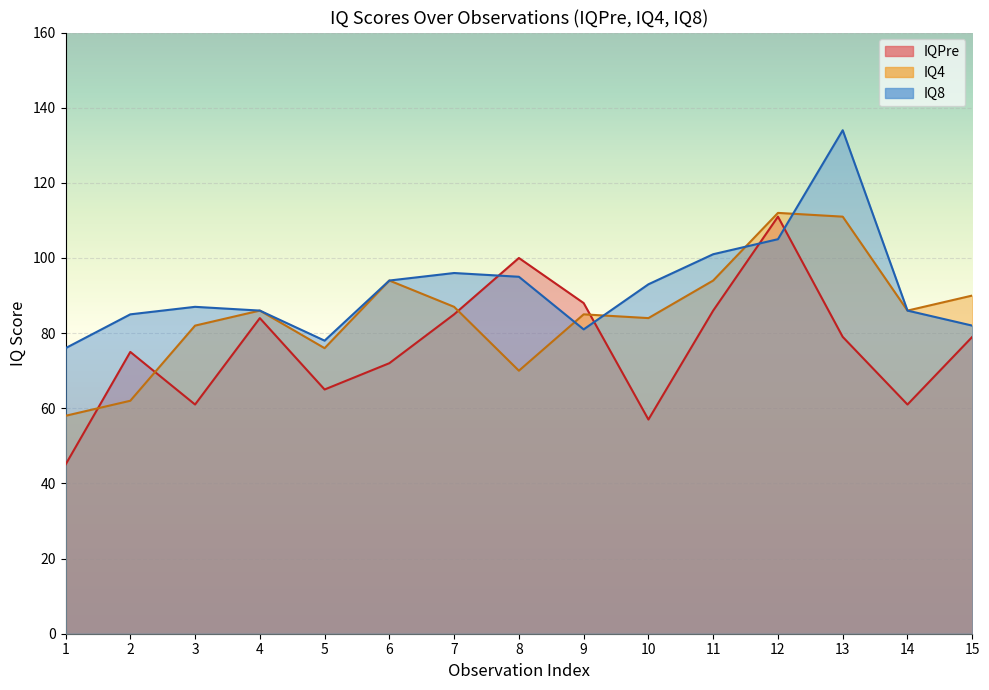

True or false: IQ8 and IQPre intersect in this chart.

False